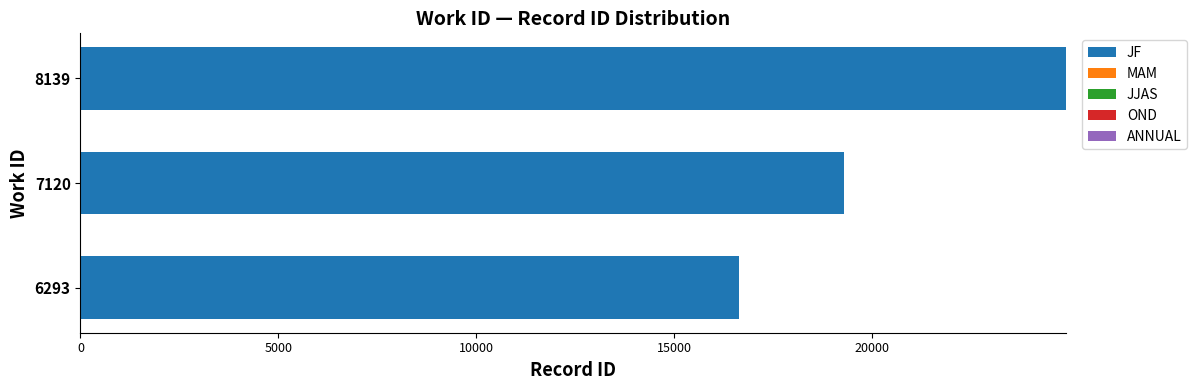

How many categories are shown in the chart?

3